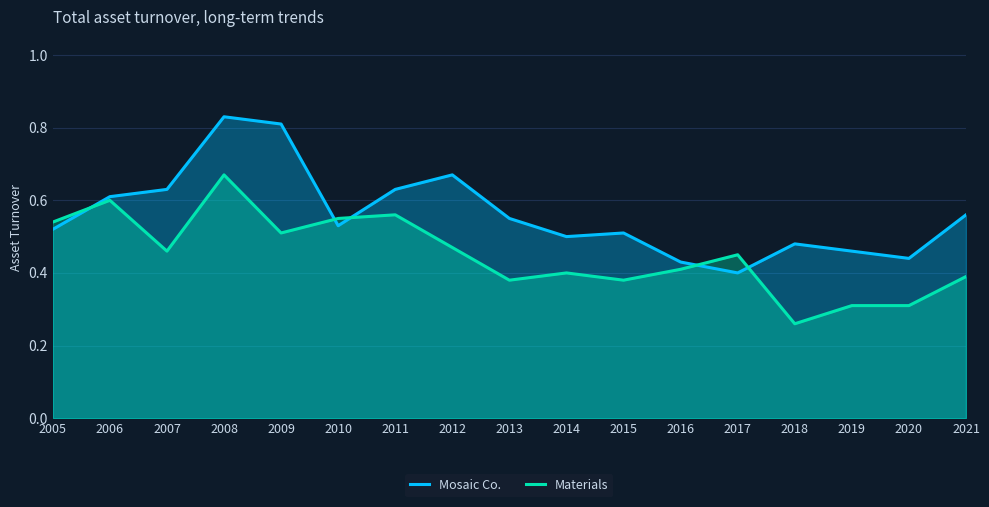

The value of Mosaic Co. at 2021 is 0.6. True or false?

True